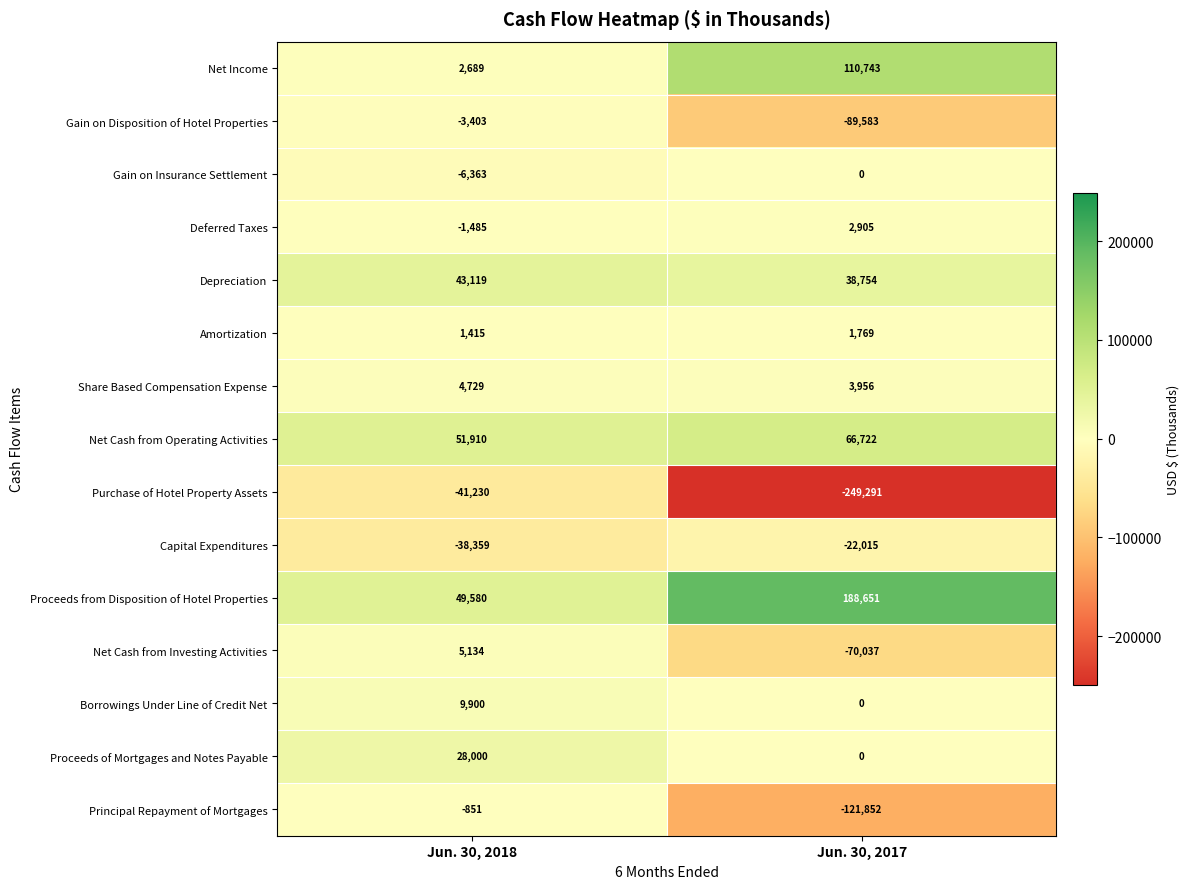

Is it true that Share Based Compensation Expense equals 2456 at Jun. 30, 2017?

False